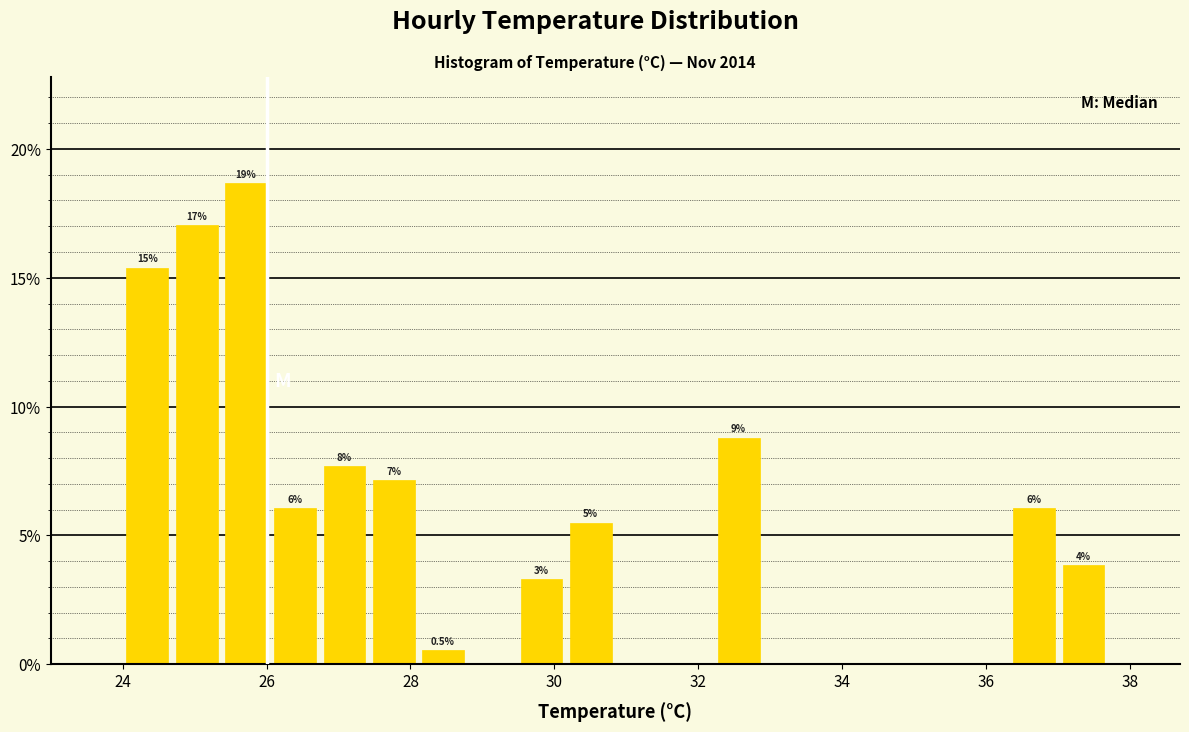

Around what value on the x-axis is the tallest bar? Give the approximate position of its centre, as read against the axis.

25.8